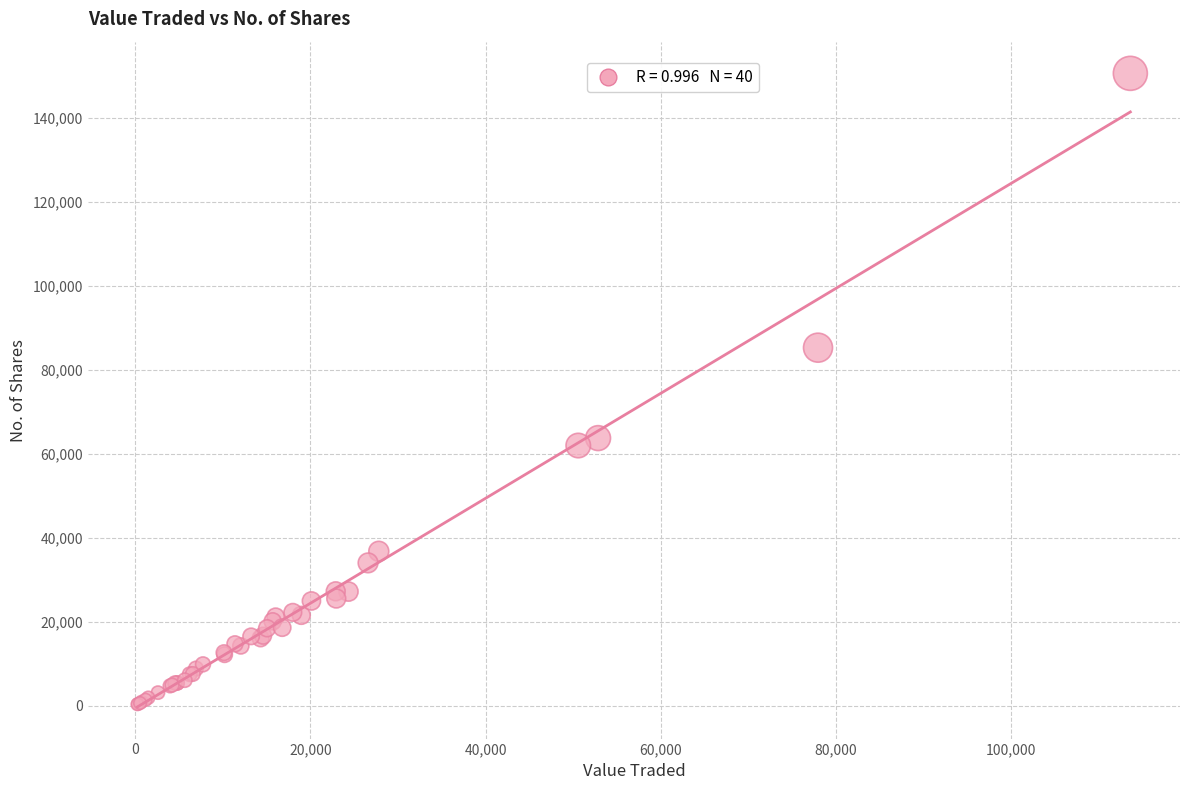

What Y value in the scatter plot is closest to 75471?

85272